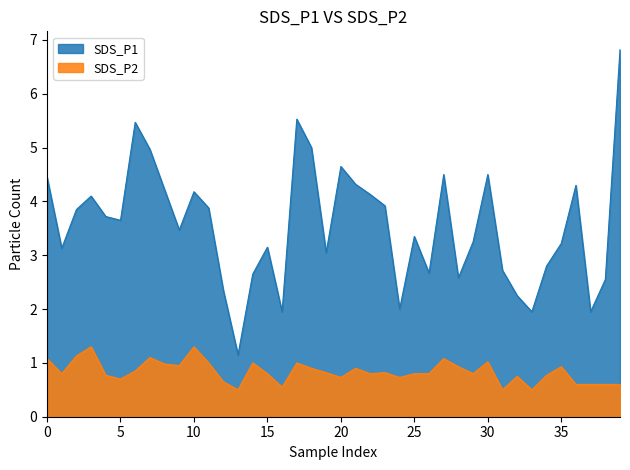

Rank the series by their average value, from highest to lowest.

SDS_P1, SDS_P2